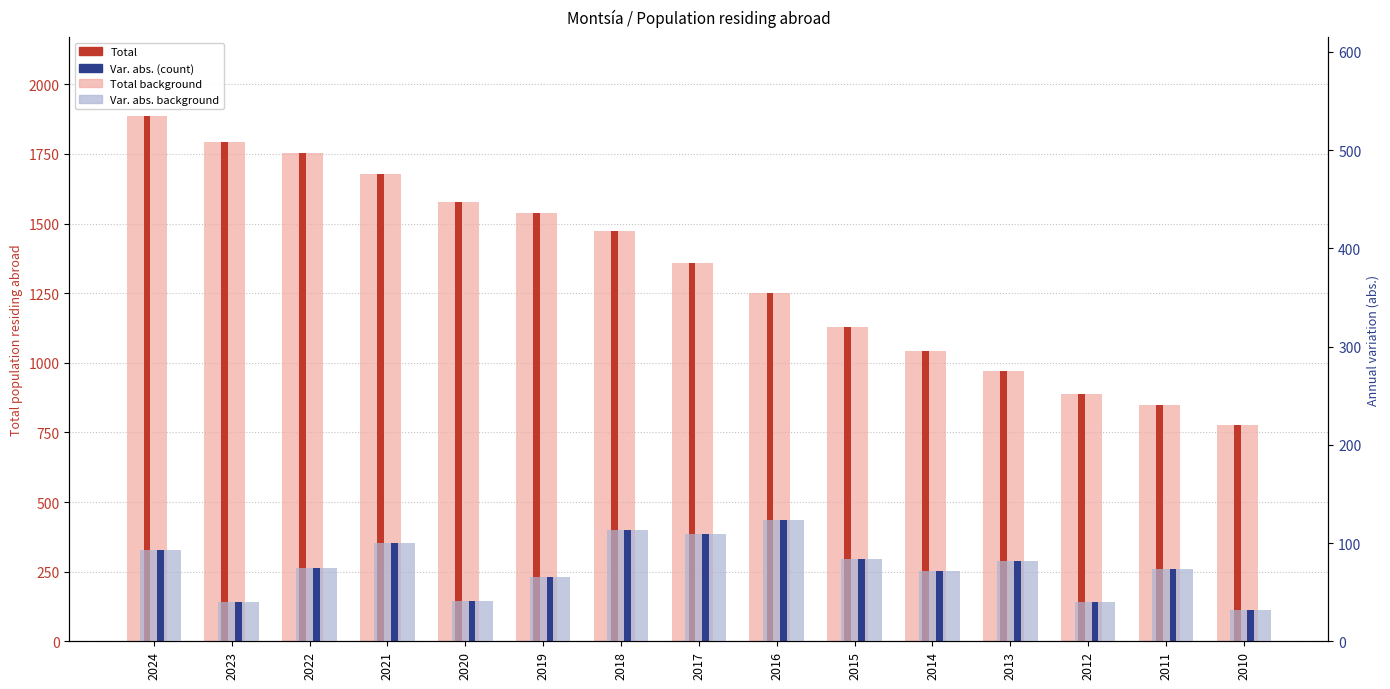

Which series changed the most between 2021 and 2012?

Total (background)